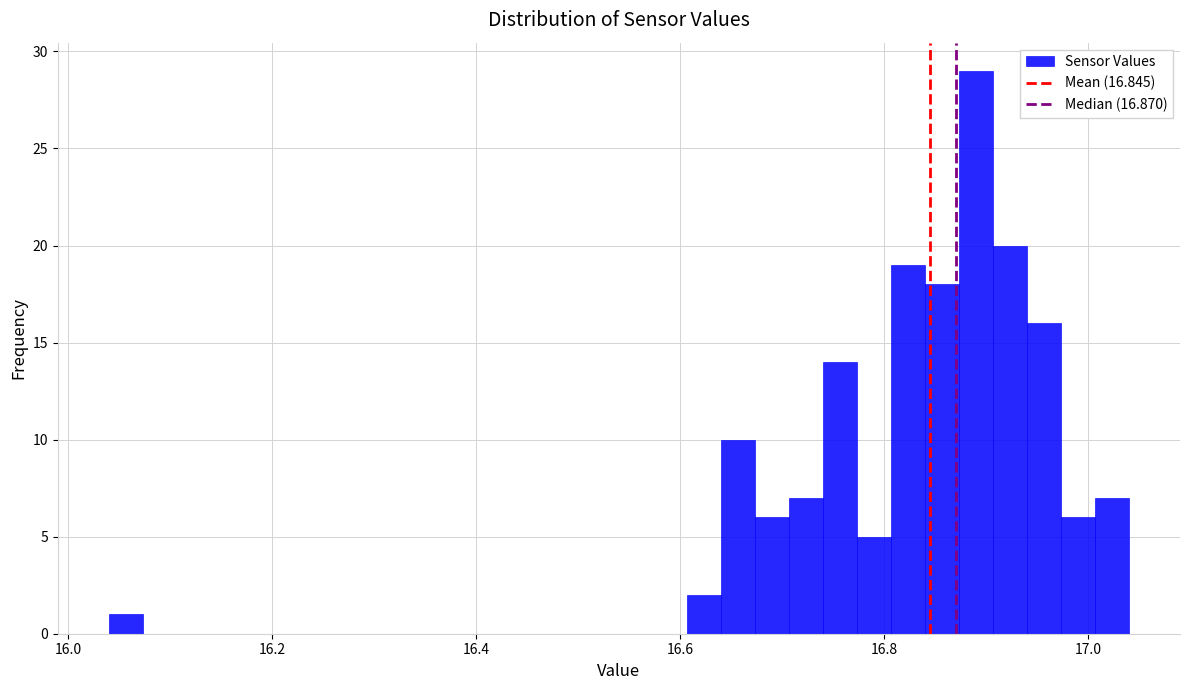

Around what value on the x-axis is the tallest bar? Give the approximate position of its centre, as read against the axis.

16.90